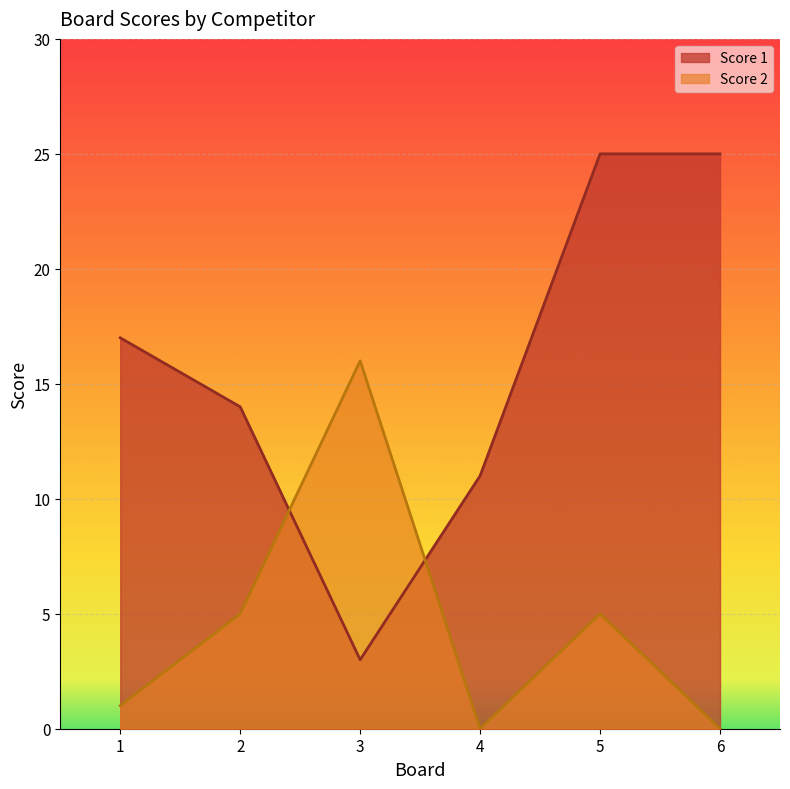

What is the difference between the Score 2 values at 5 and 4?

5